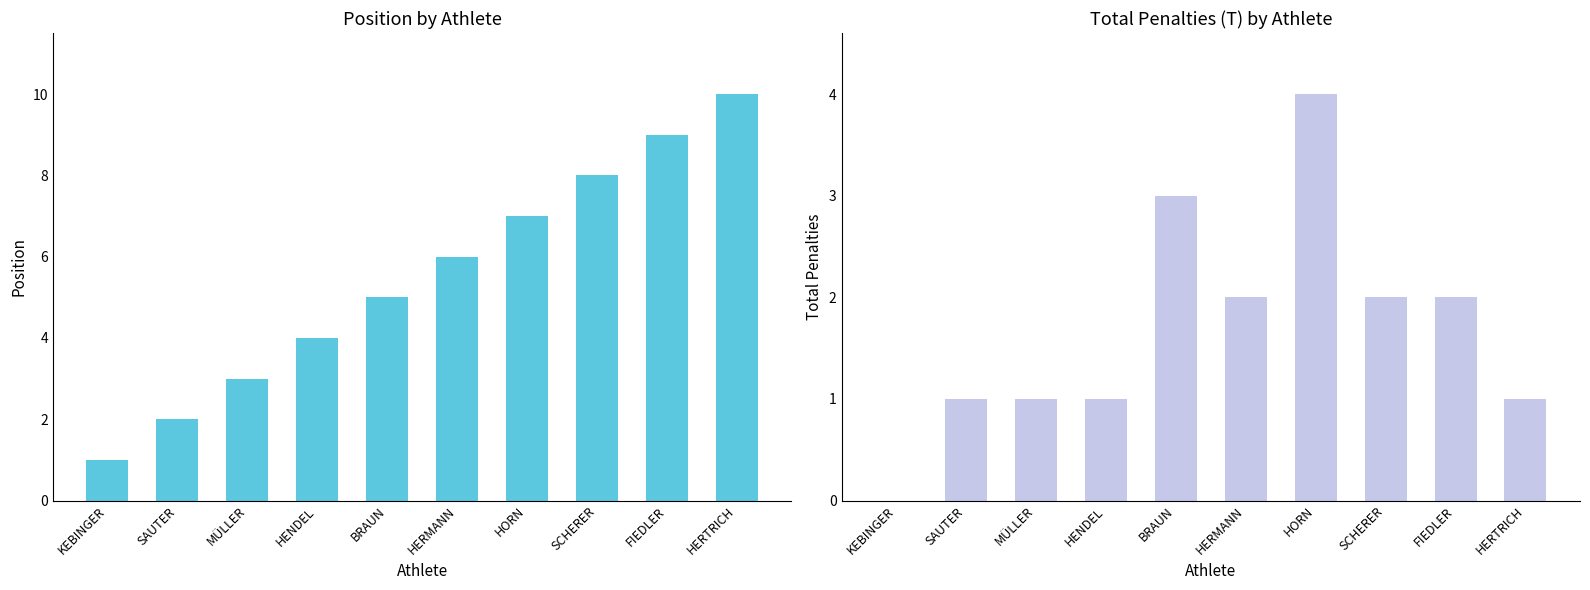

Count the T values in the range 1 to 2.

7